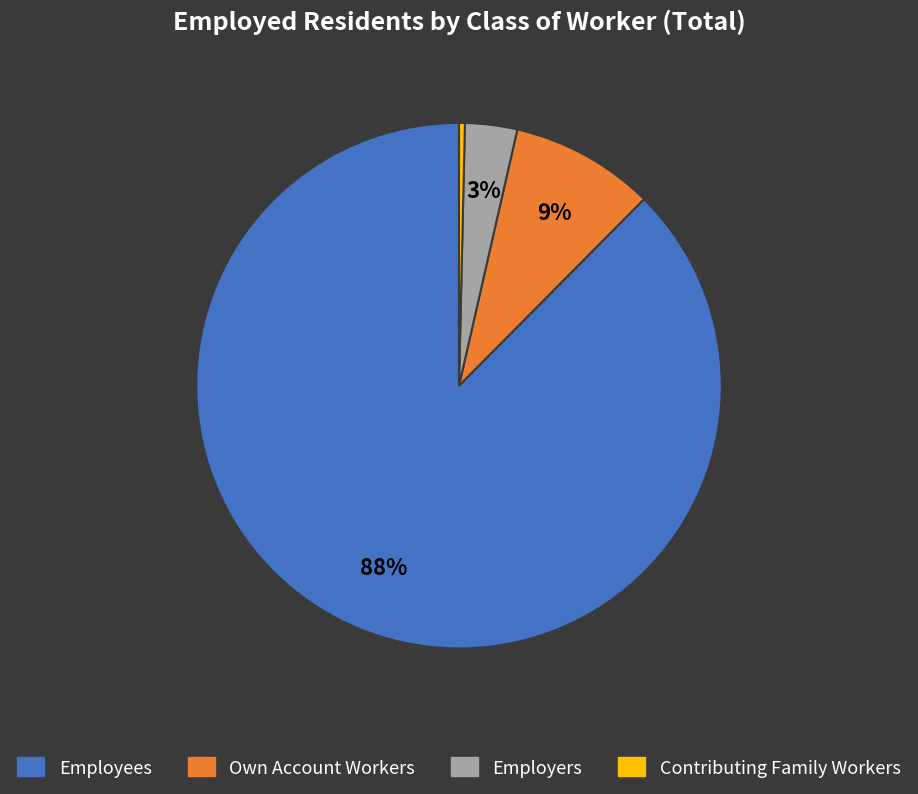

True or false: Contributing Family Workers accounts for 9% of the total.

False